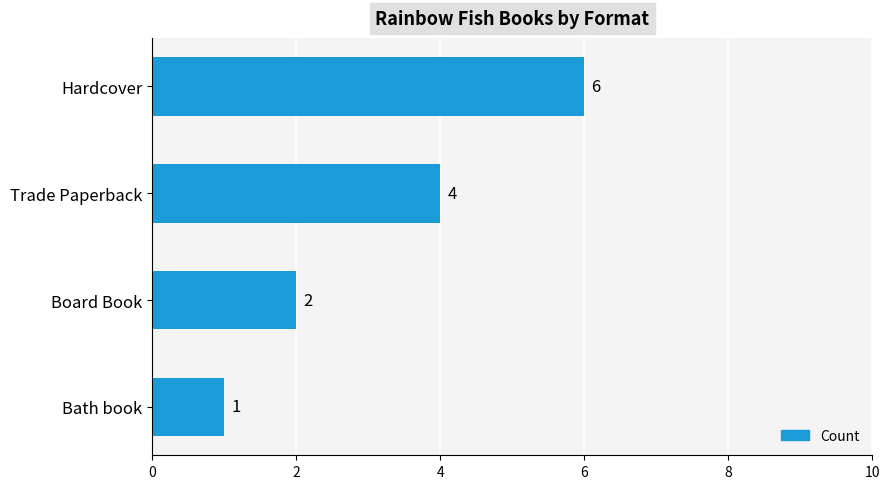

List the labels in order of value, smallest first.

Bath book, Board Book, Trade Paperback, Hardcover